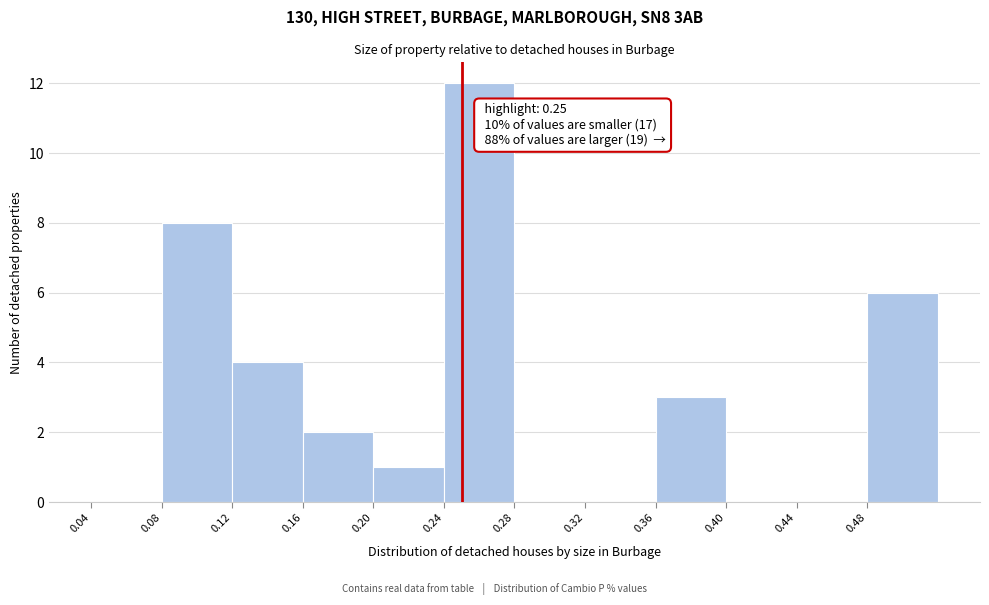

Which range on the x-axis has the tallest bar?

0.24 to 0.28